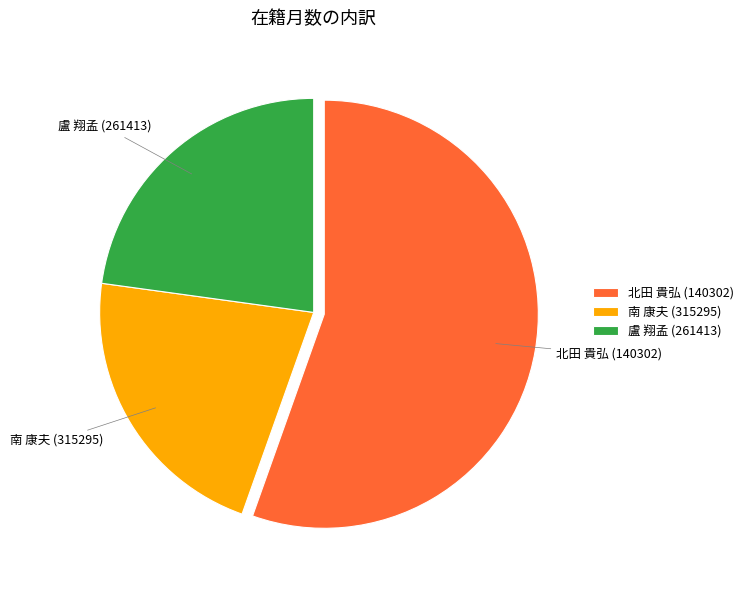

How many slices are in this pie chart?

3